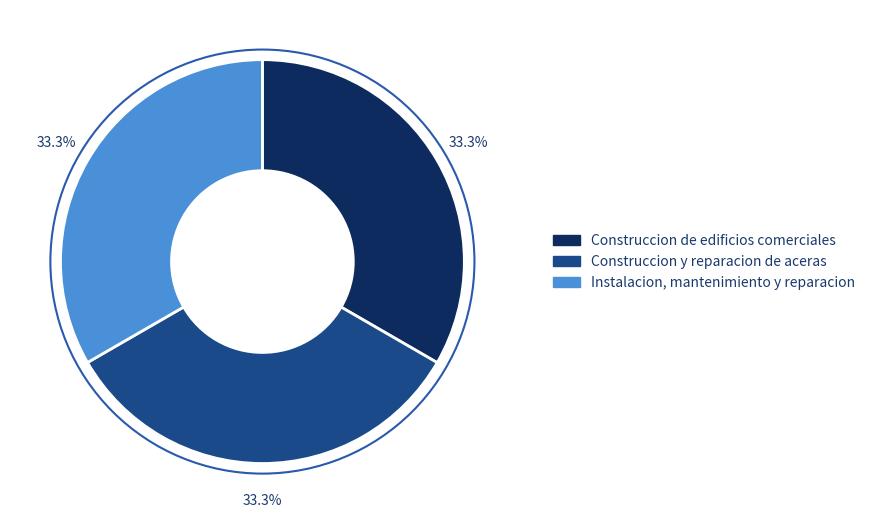

Approximately how many times larger is the value at Instalacion, mantenimiento y reparacion compared to Construccion de edificios comerciales?

1.0